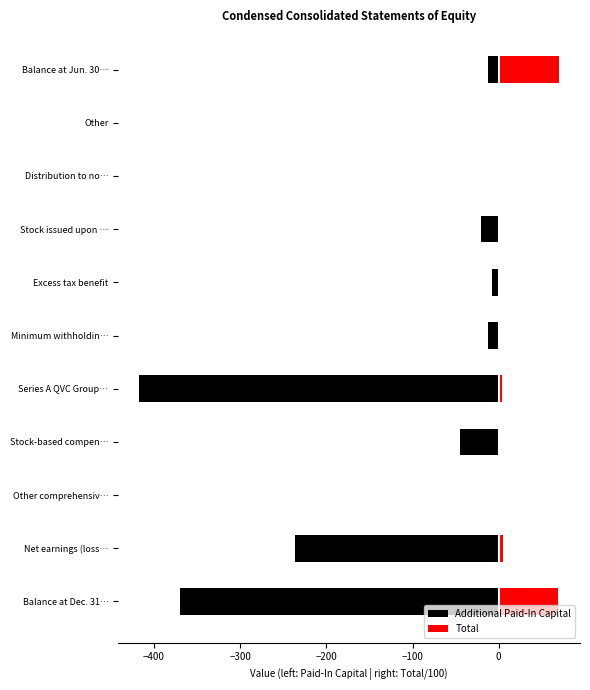

How many bars are there in total?

22